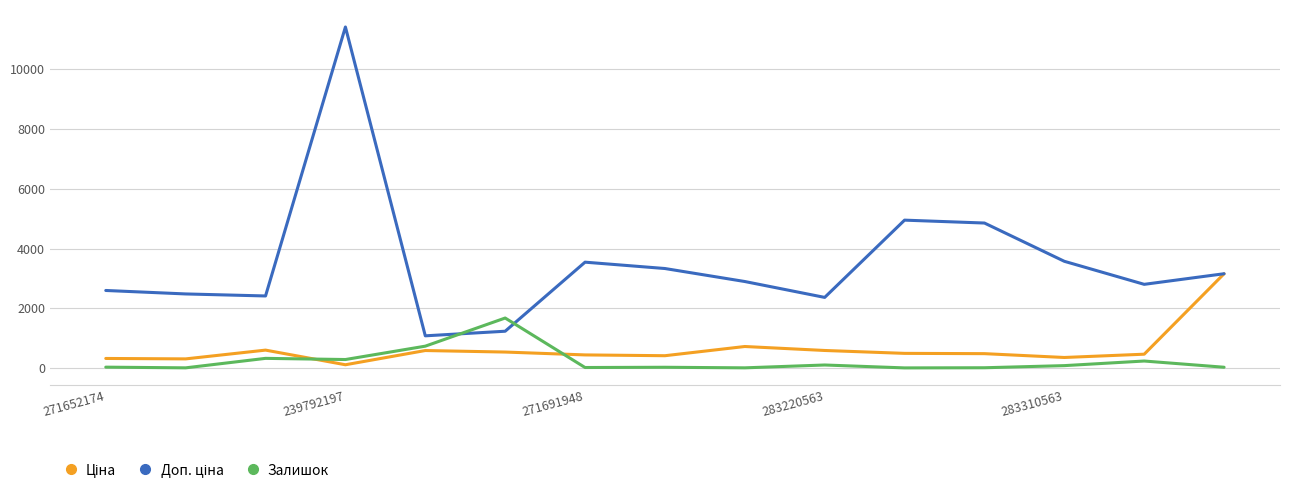

What is the highest value of the Залишок series?

1677.0